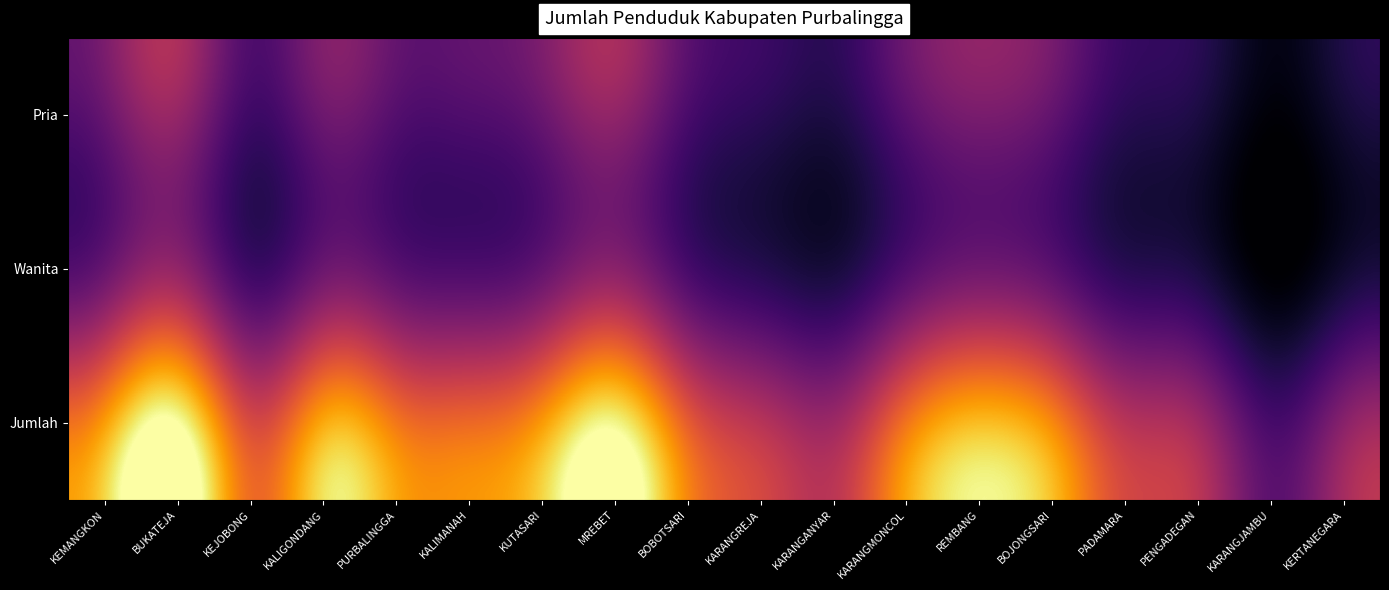

Which series changed the most between KEJOBONG and KUTASARI?

Jumlah